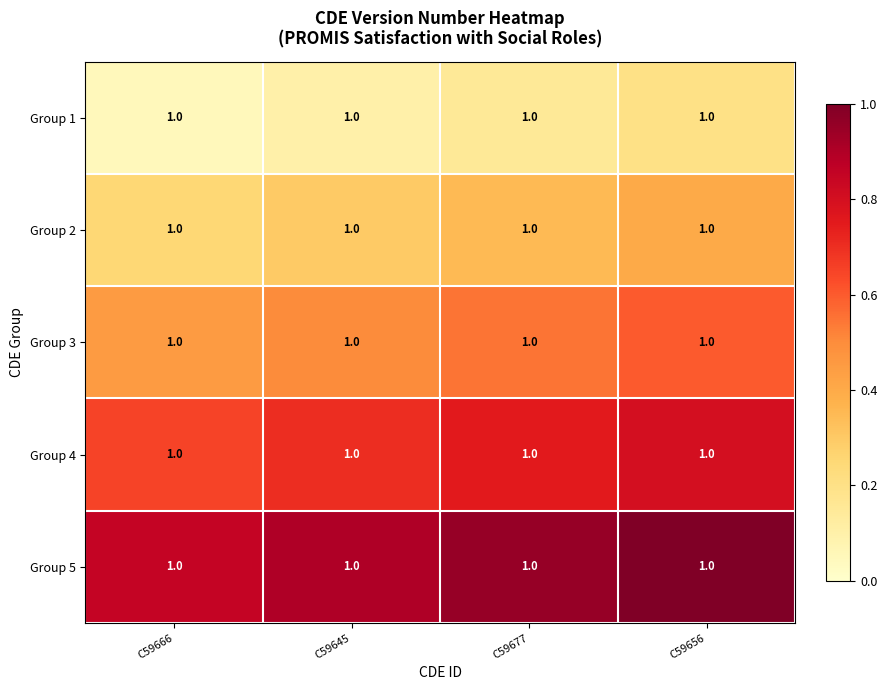

What is the spread (max minus min) of values at C59645?

0.8